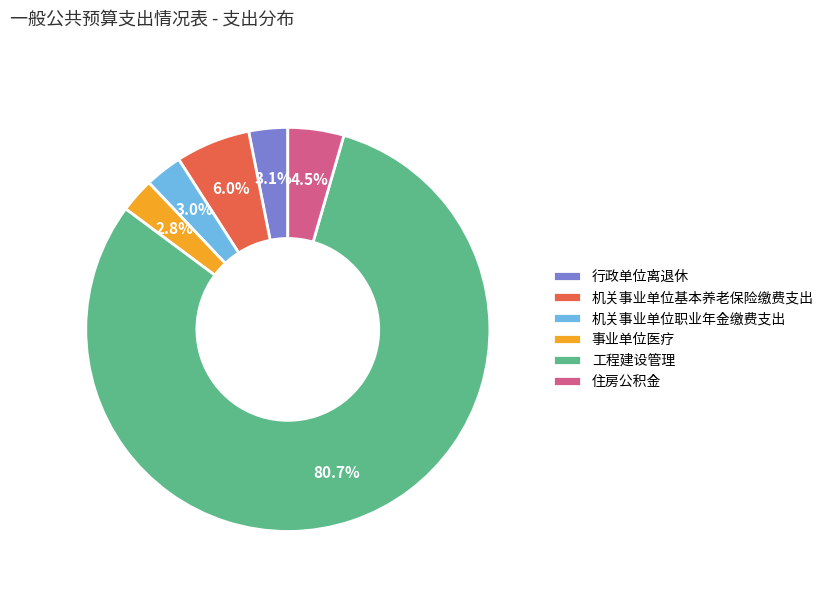

To the nearest percent, what percentage of the pie is 工程建设管理?

81%